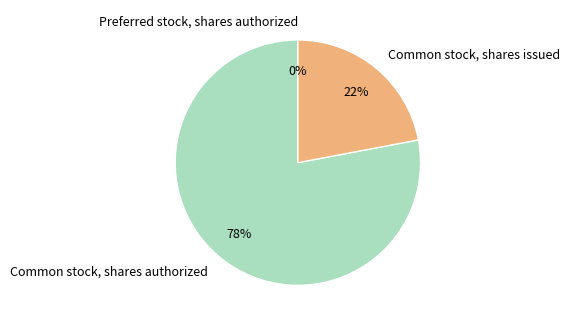

To the nearest percent, what is the combined percentage of Common stock, shares authorized and Common stock, shares issued?

100%